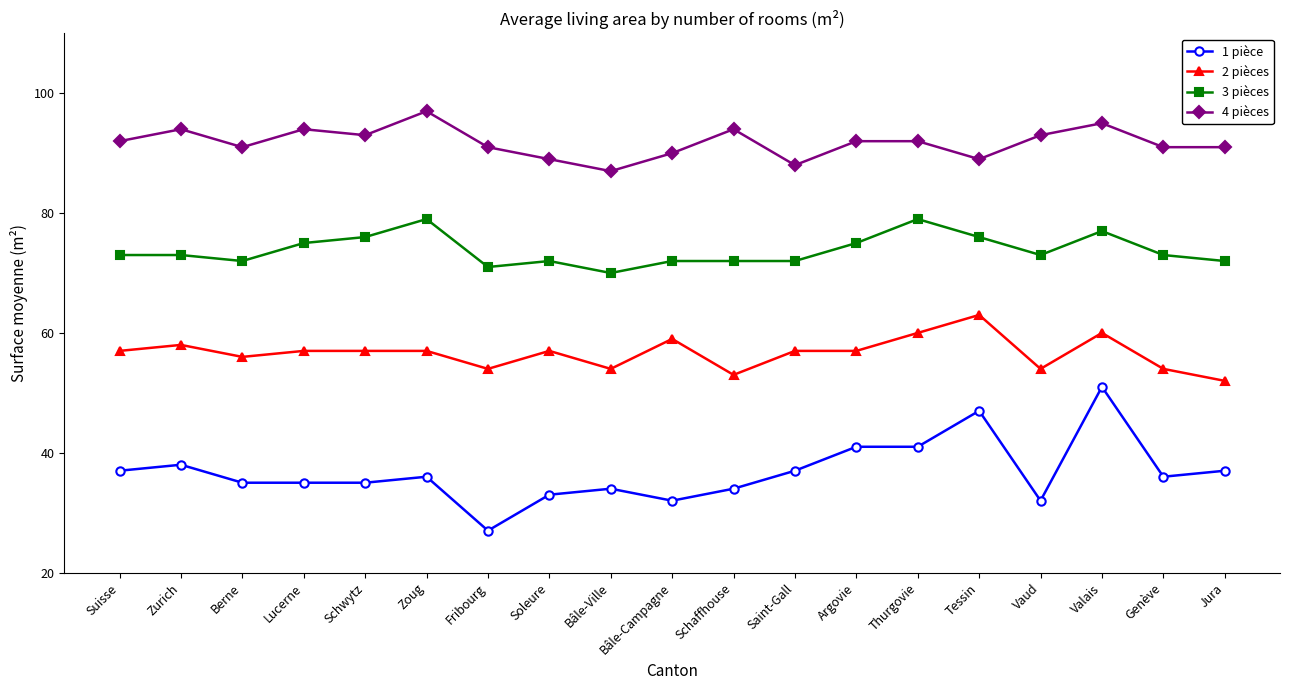

Reading right to left, extract all data points from this chart.

1 pièce: 37	36	51	32	47	41	41	37	34	32	34	33	27	36	35	35	35	38	37
2 pièces: 52	54	60	54	63	60	57	57	53	59	54	57	54	57	57	57	56	58	57
3 pièces: 72	73	77	73	76	79	75	72	72	72	70	72	71	79	76	75	72	73	73
4 pièces: 91	91	95	93	89	92	92	88	94	90	87	89	91	97	93	94	91	94	92